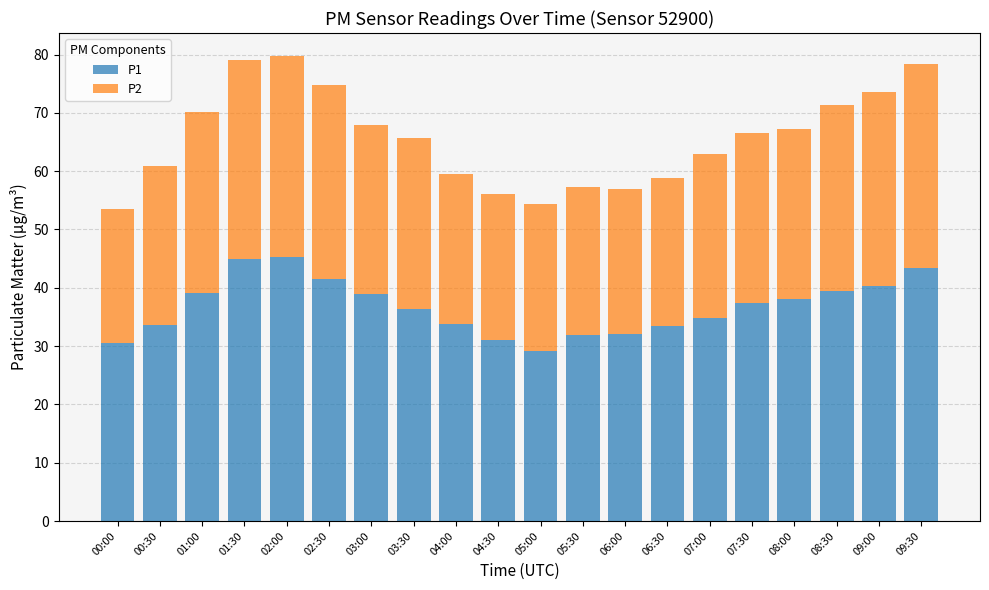

What is the total value across all series at 03:30?

65.7